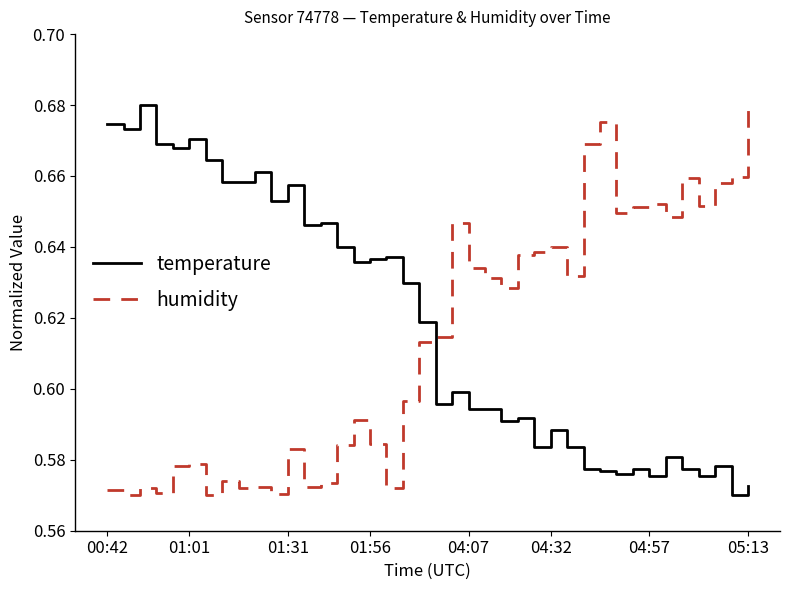

True or false: humidity and temperature cross at least once.

True